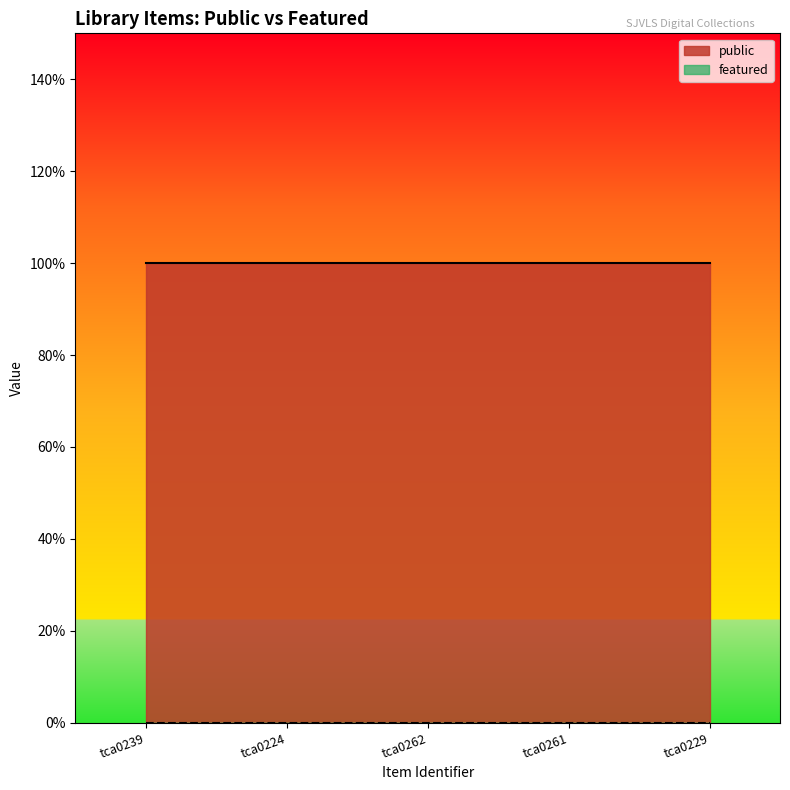

Is the value of featured at tca0224 greater than the value of public at tca0229?

No